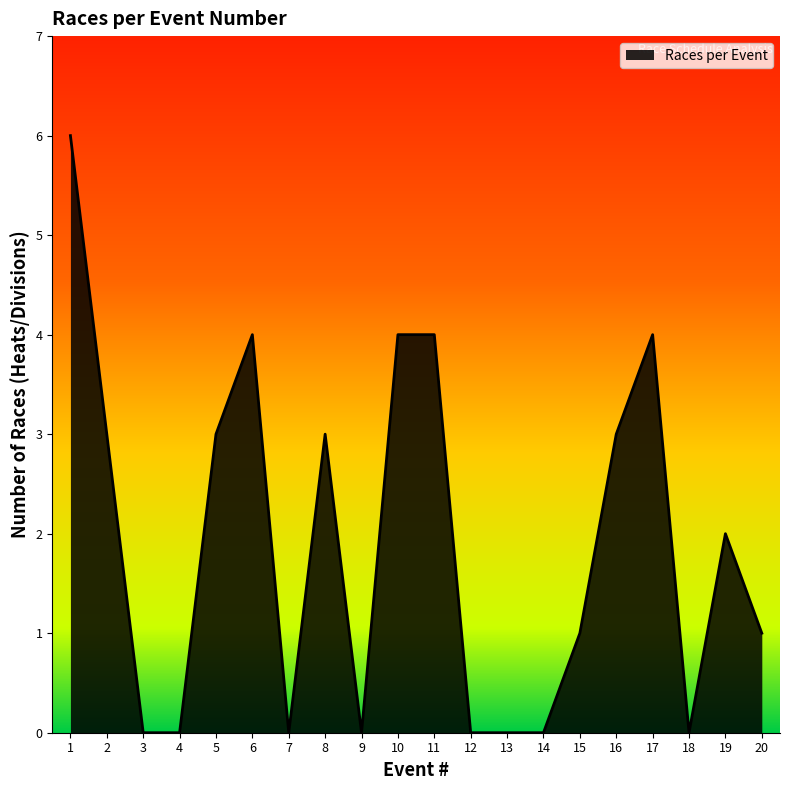

Read the value at 5.

3